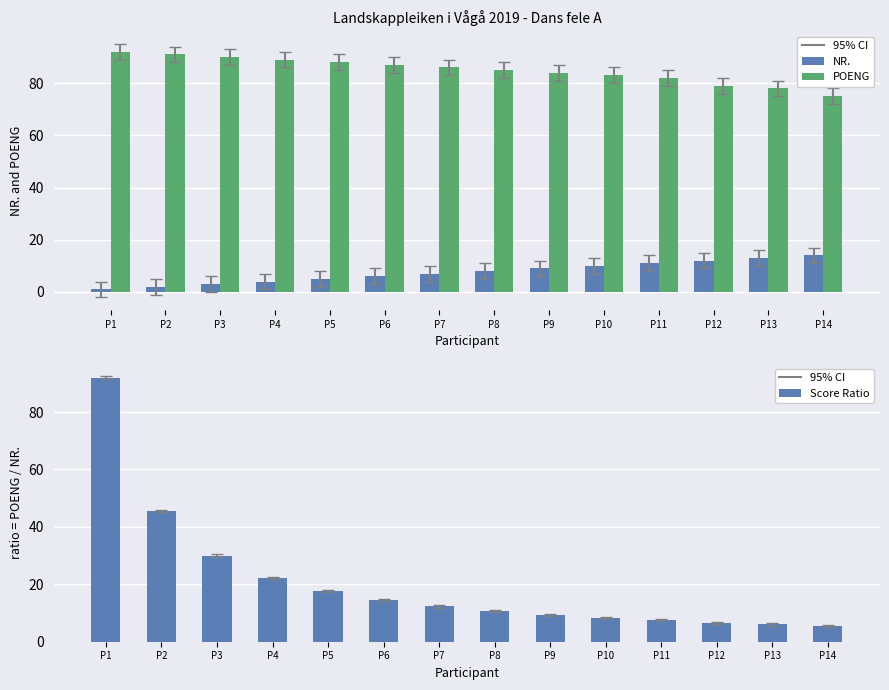

Reading left to right, what are all the values shown in this chart?

NR.: 1.0	2.0	3.0	4.0	5.0	6.0	7.0	8.0	9.0	10.0	11.0	12.0	13.0	14.0
POENG: 92.0	91.0	90.0	89.0	88.0	87.0	86.0	85.0	84.0	83.0	82.0	79.0	78.0	75.0
Score Ratio: 92.0	45.5	30.0	22.2	17.6	14.5	12.3	10.6	9.3	8.3	7.5	6.6	6.0	5.4